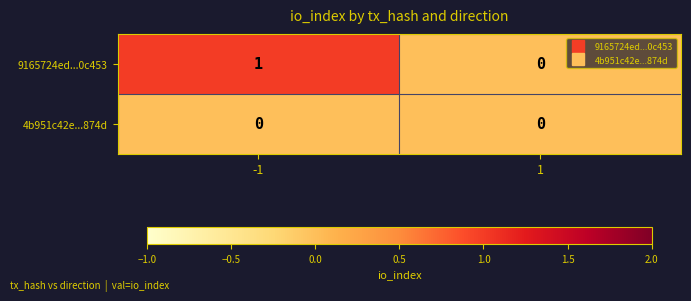

Rank the series by their maximum value, from lowest to highest.

4b951c42e...874d, 9165724ed...0c453